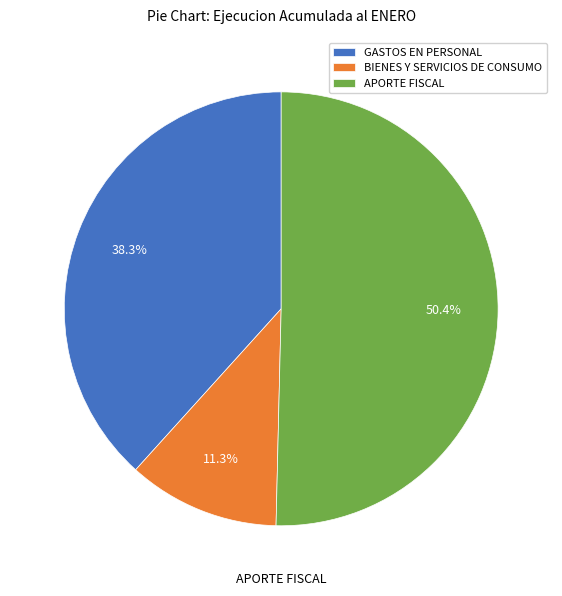

Do APORTE FISCAL and GASTOS EN PERSONAL together represent more than half of the pie?

Yes